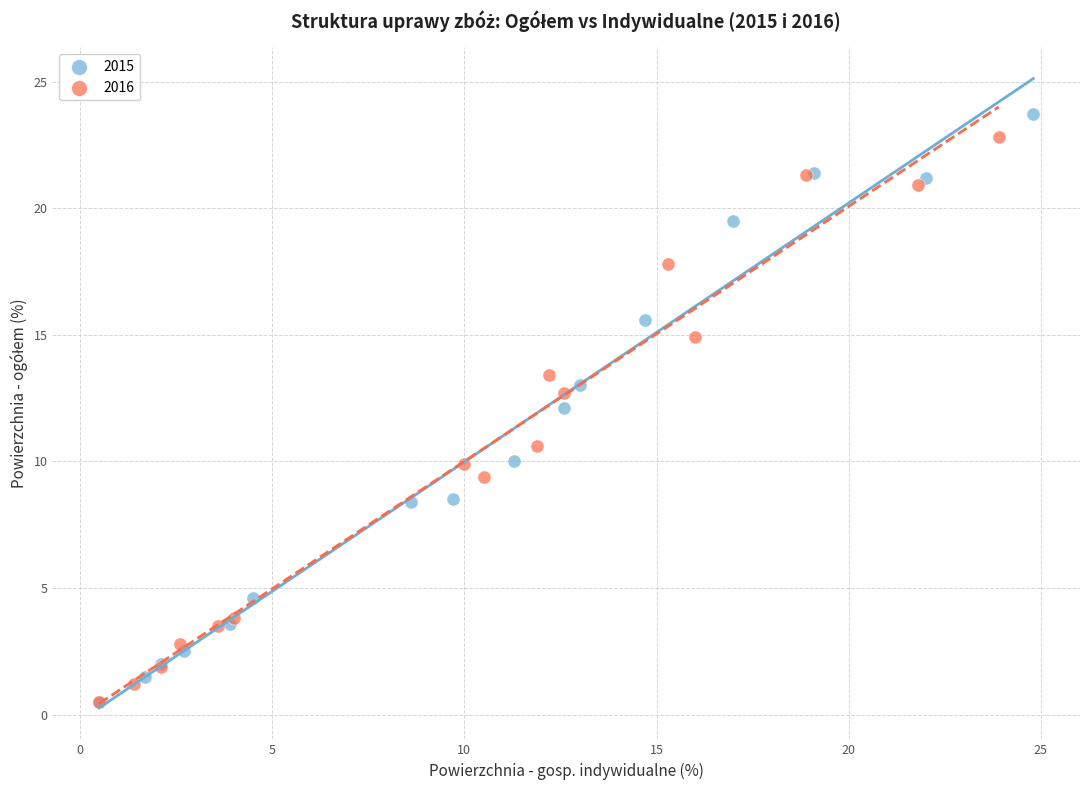

Which series has the largest Y range (max minus min)?

2015